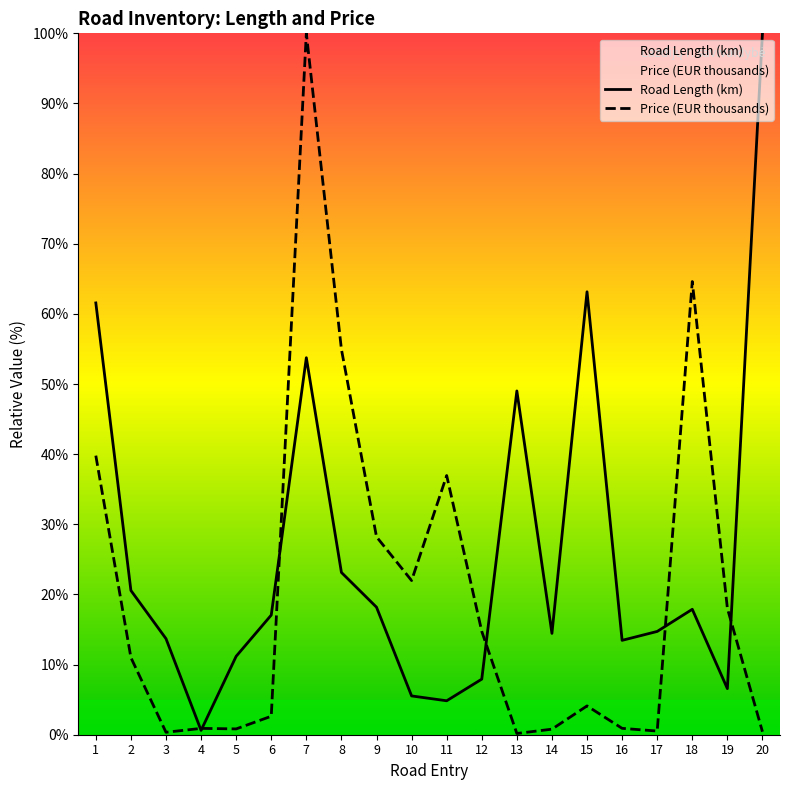

What is the value of the Price (EUR thousands) point at the 6th from the left?

2.6